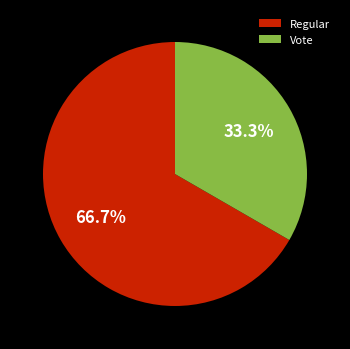

To the nearest percent, what is the average slice percentage?

50%